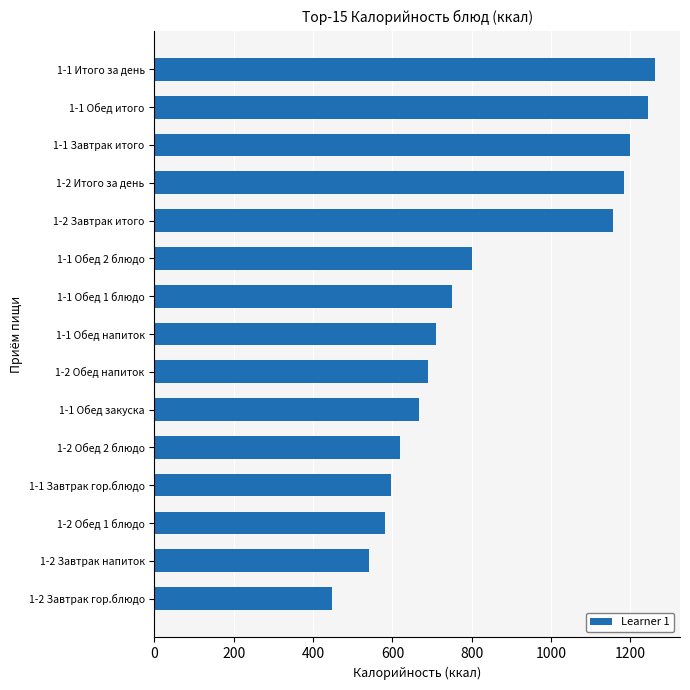

What is the smallest value displayed?

447.2